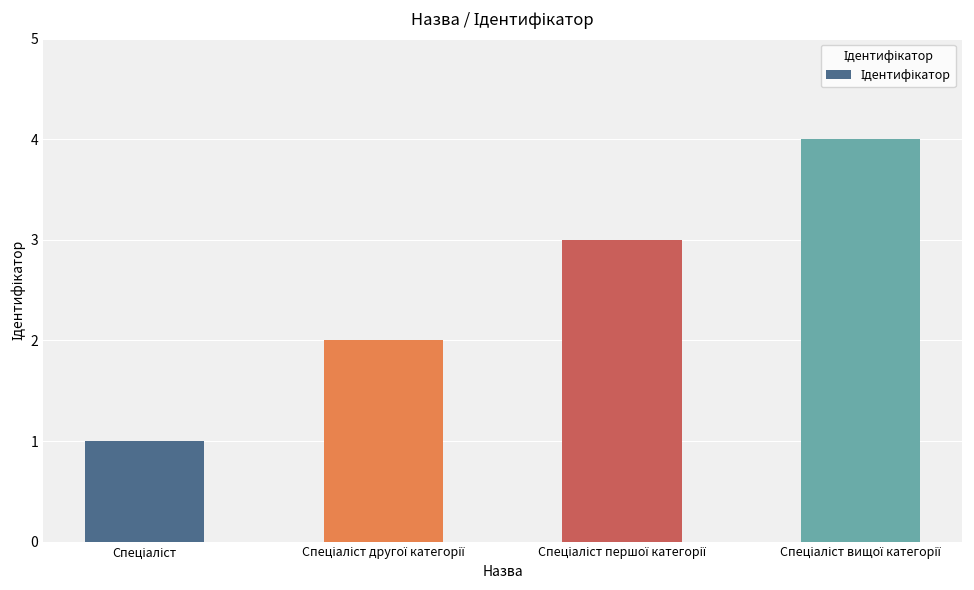

Does the chart contain stacked bars?

No